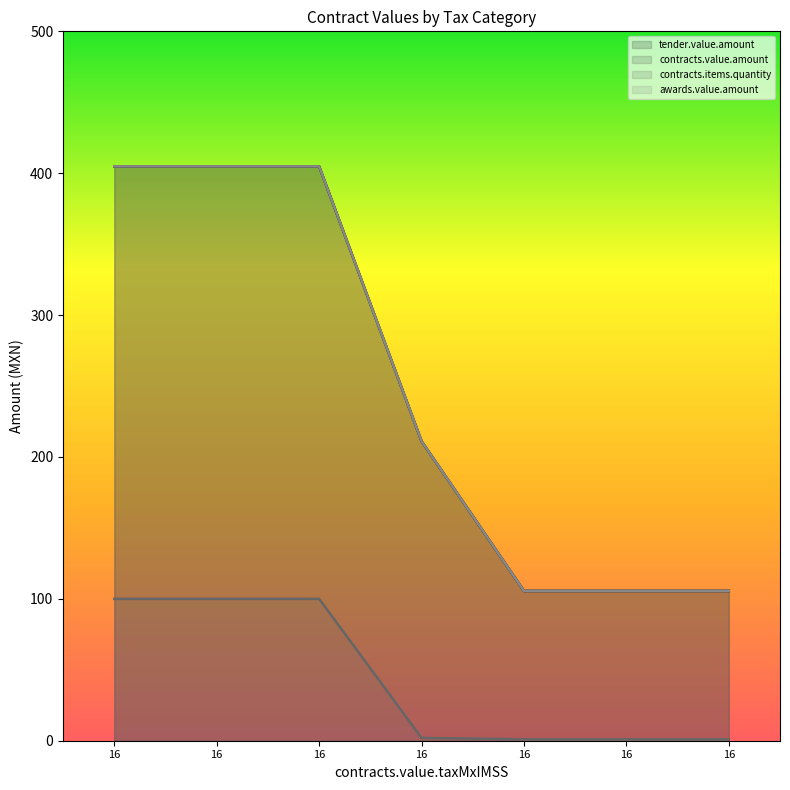

Rank the series by their maximum value, from highest to lowest.

tender.value.amount, contracts.value.amount, awards.value.amount, contracts.items.quantity